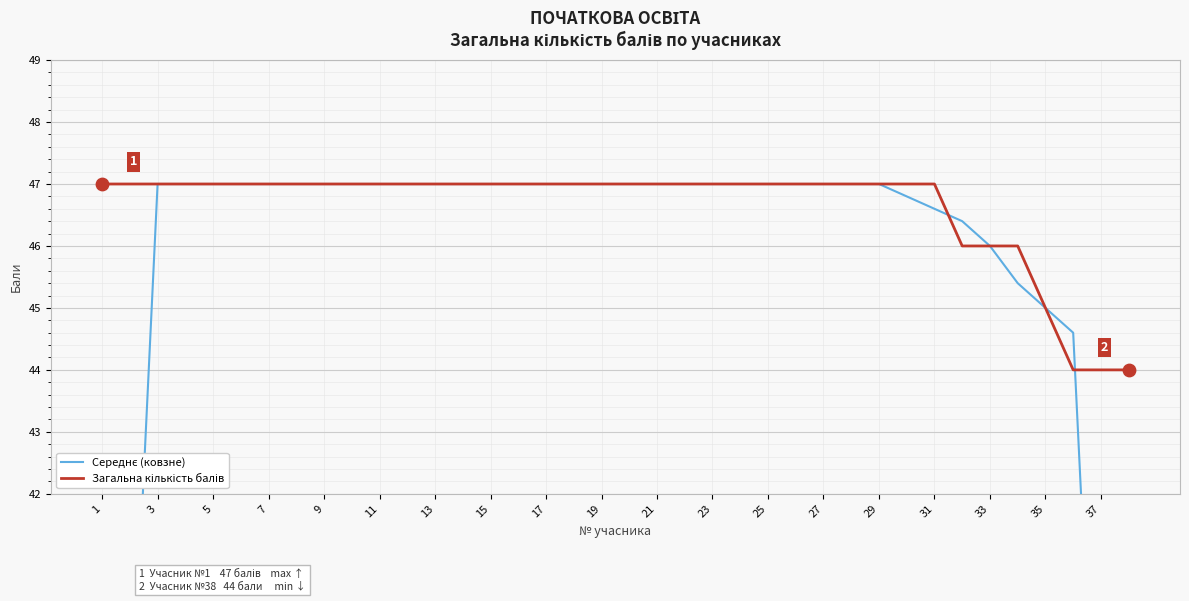

What is the total value across all series at 23?

94.0